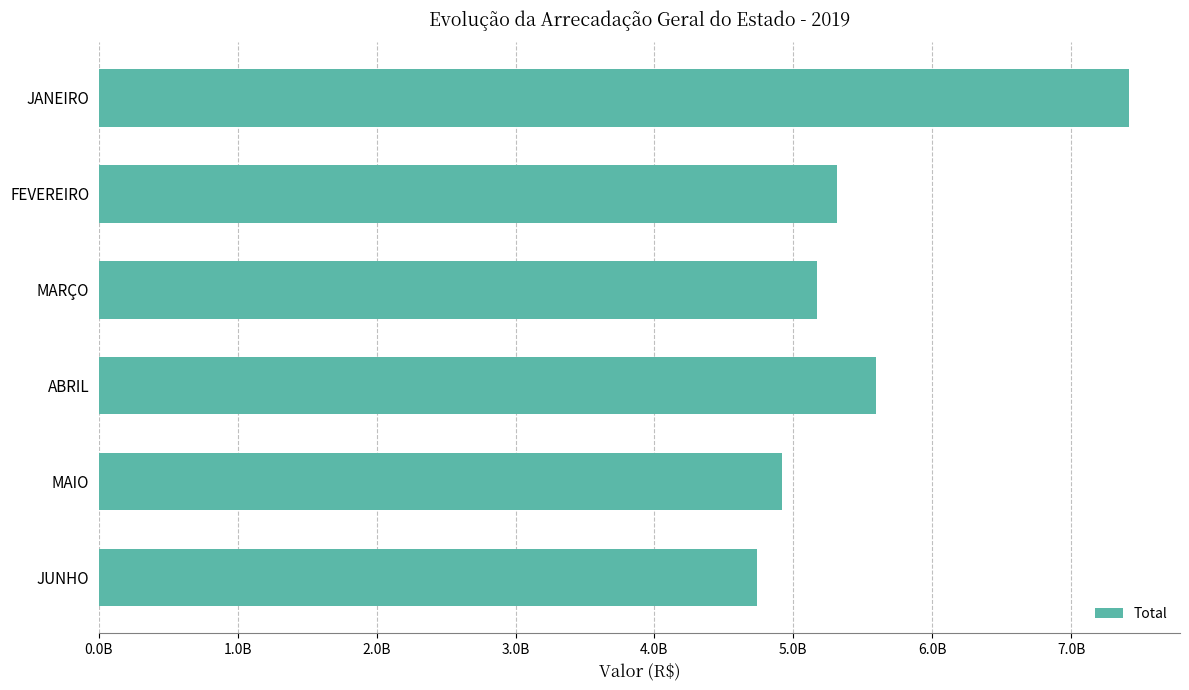

Where is the data nearest to the value 6074582100?

ABRIL